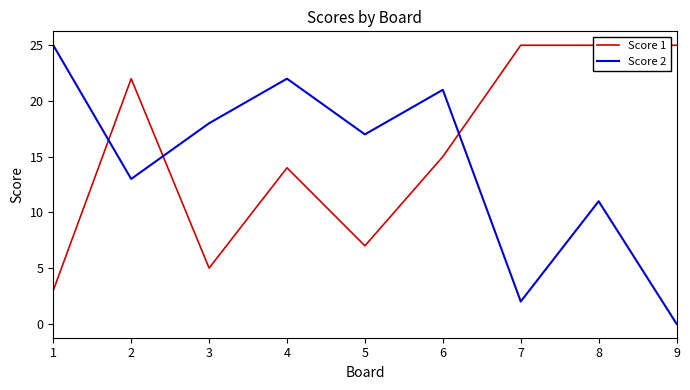

Where is the first local maximum for Score 1?

2